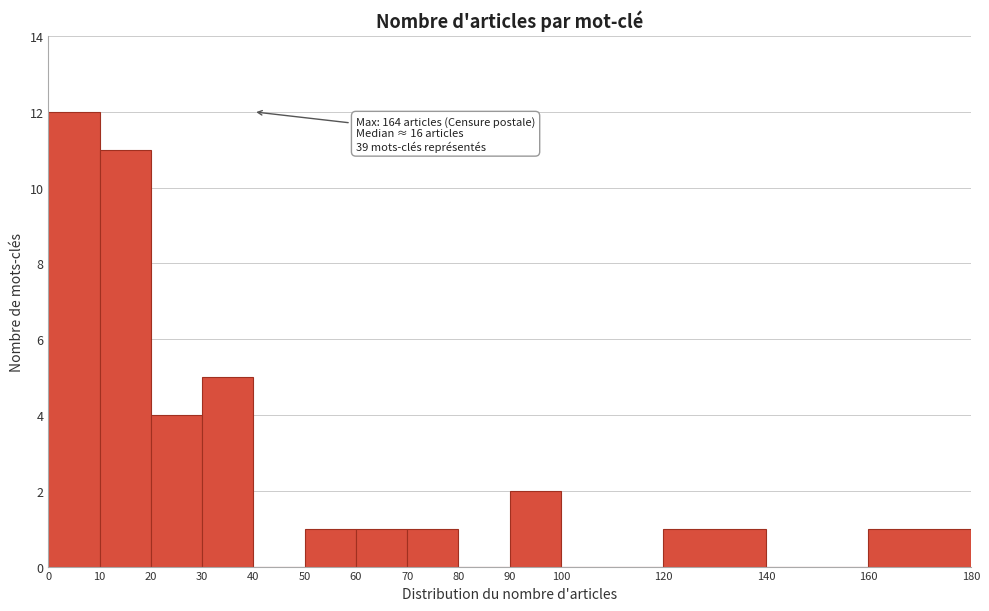

Over which range of the x-axis is the bar tallest?

0 to 10